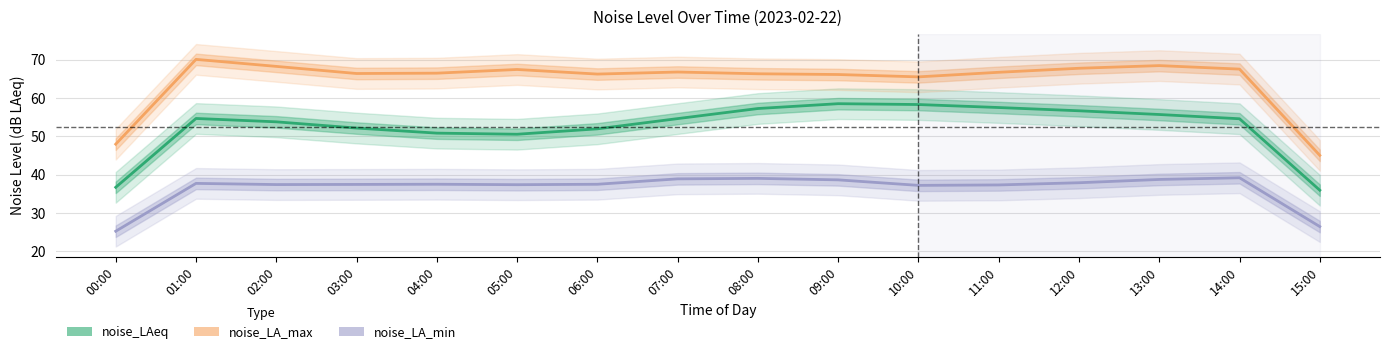

Rank the series by their maximum value, from highest to lowest.

noise_LA_max, noise_LAeq, noise_LA_min